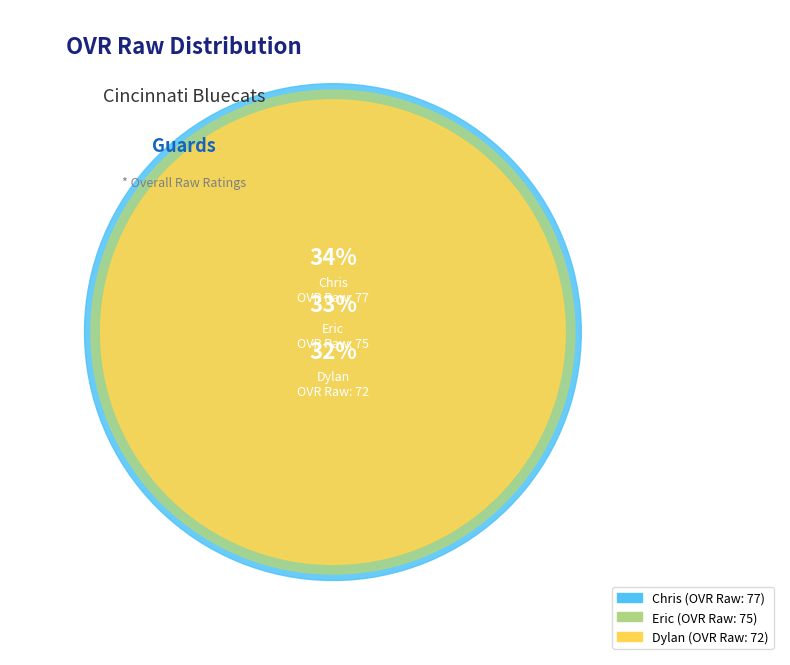

To the nearest percent, what is the average slice percentage?

33%